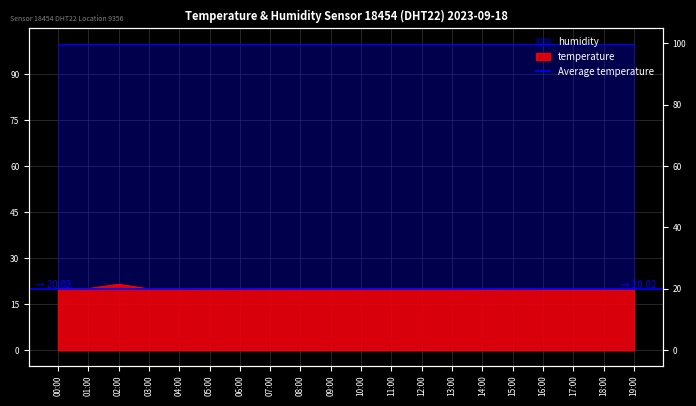

Rank the categories by value from highest to lowest.

02:00, 00:00, 01:00, 05:00, 03:00, 04:00, 06:00, 07:00, 08:00, 09:00, 10:00, 11:00, 12:00, 13:00, 15:00, 14:00, 16:00, 17:00, 18:00, 19:00